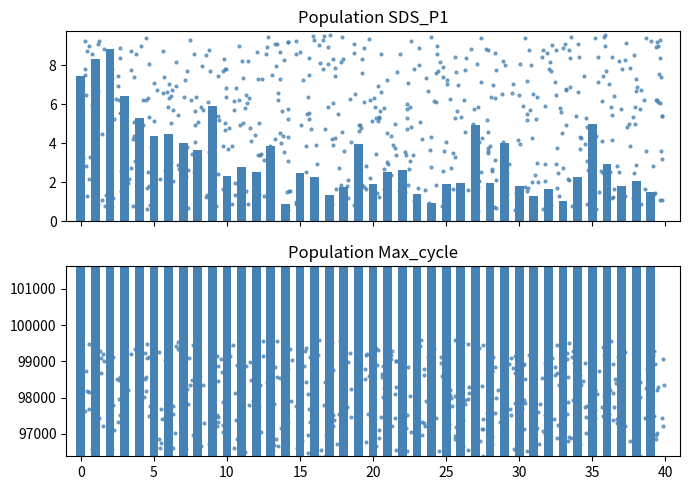

Which series has the largest total across all categories?

Max_cycle